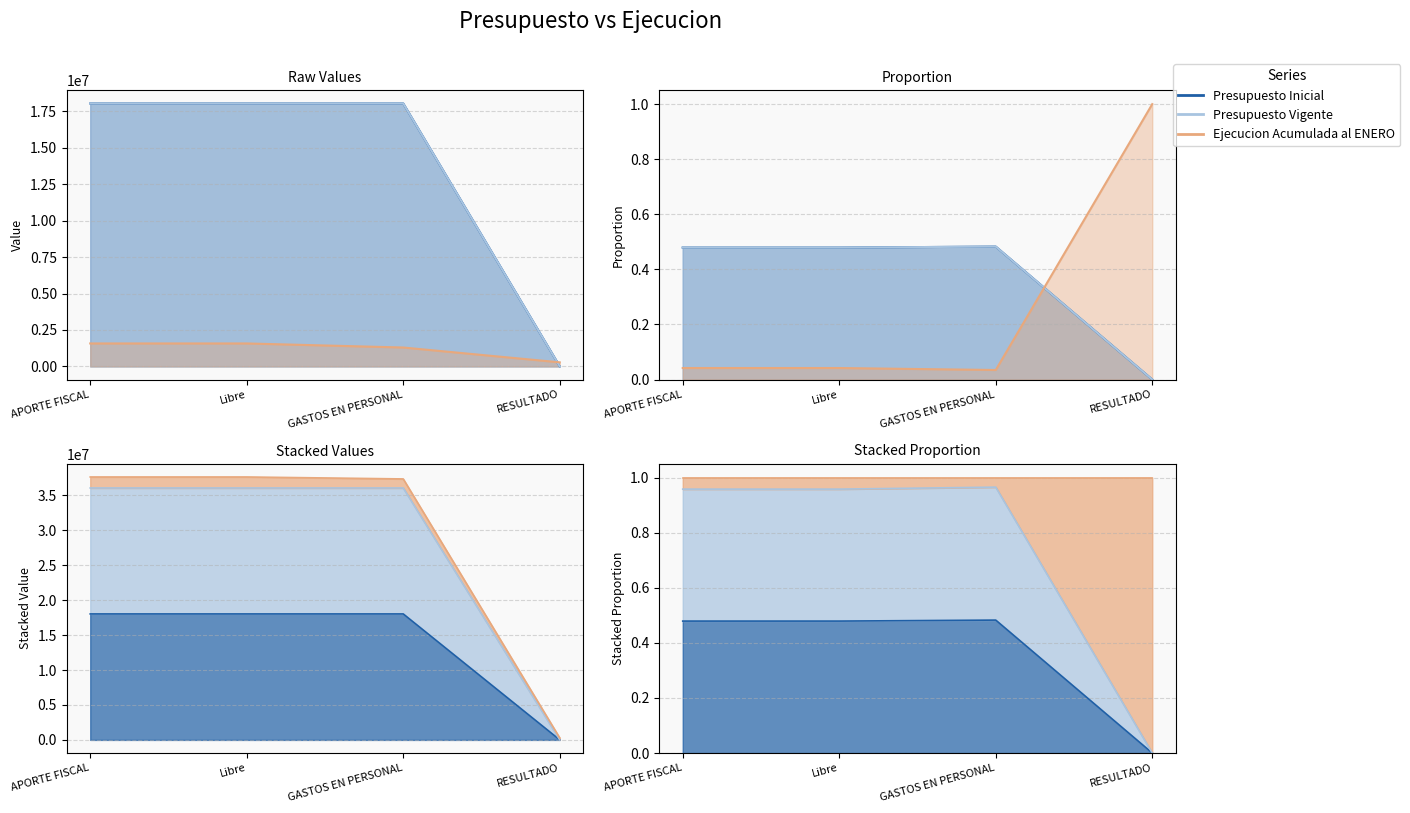

Reading left to right, extract all data points from this chart.

Presupuesto Inicial: 18035195	18035195	18035195	0
Presupuesto Vigente: 18035195	18035195	18035195	0
Ejecucion Acumulada al ENERO: 1574493	1574493	1295469	279024